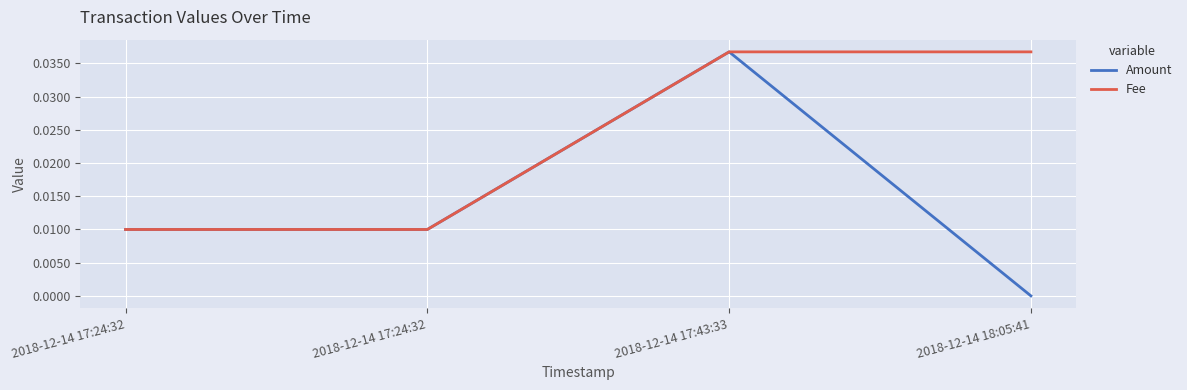

True or false: Amount and Fee intersect in this chart.

False